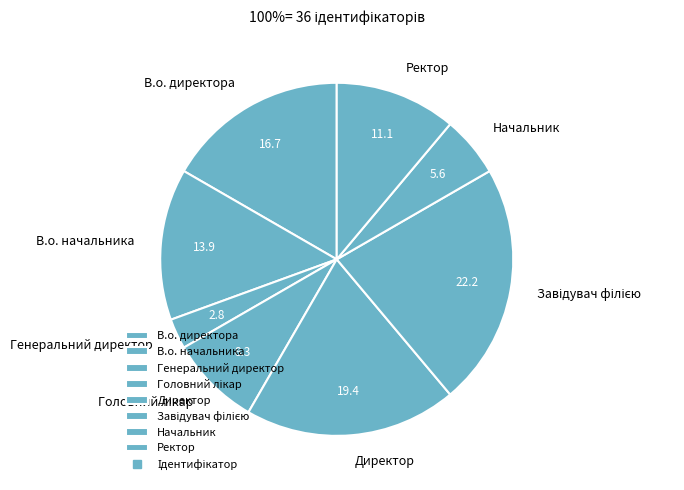

The В.о. начальника slice represents 14% of the pie. True or false?

True